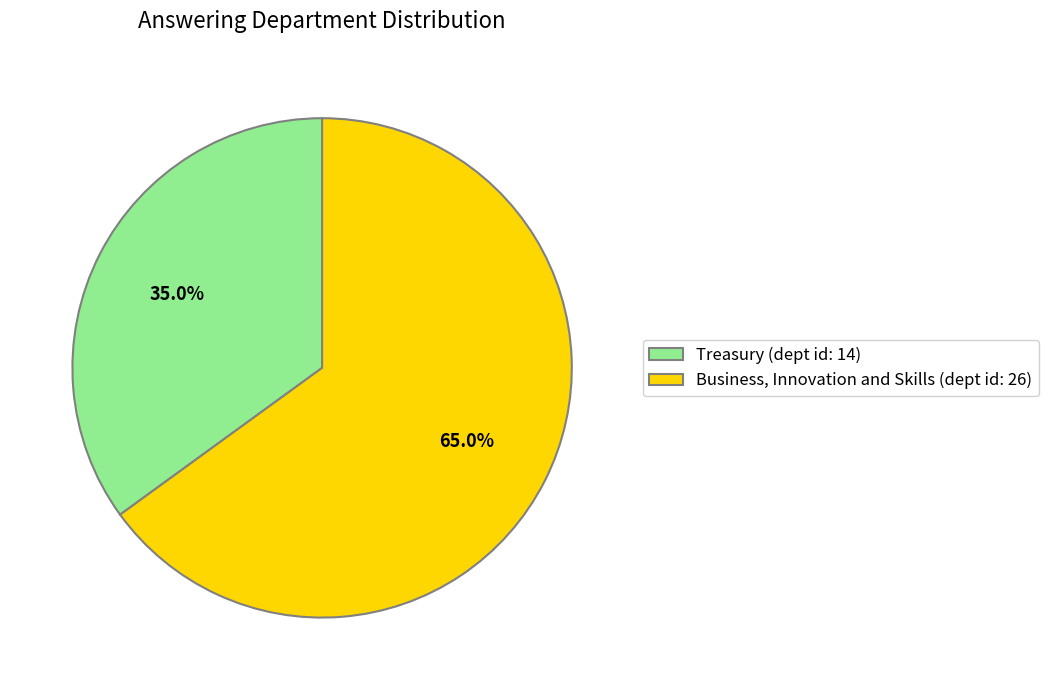

To the nearest percent, what portion does Treasury represent?

35%